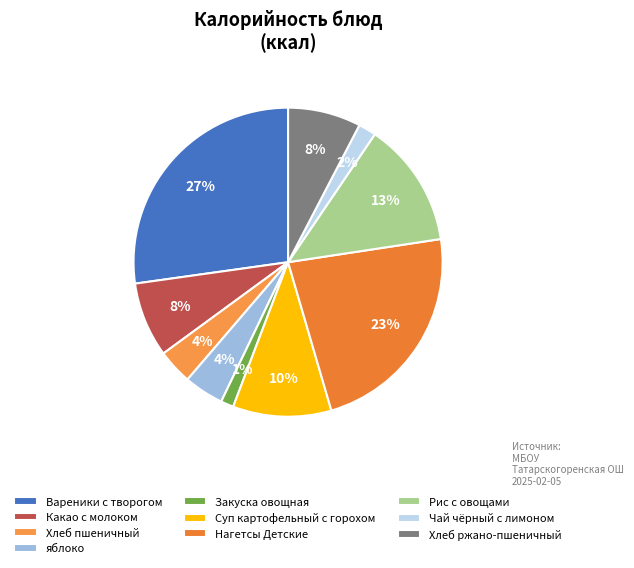

How many segments does this pie chart have?

10